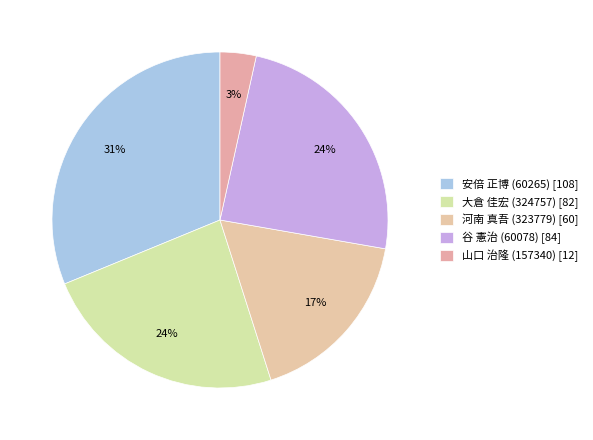

To the nearest percent, what portion does 谷 憲治 (60078) represent?

24%